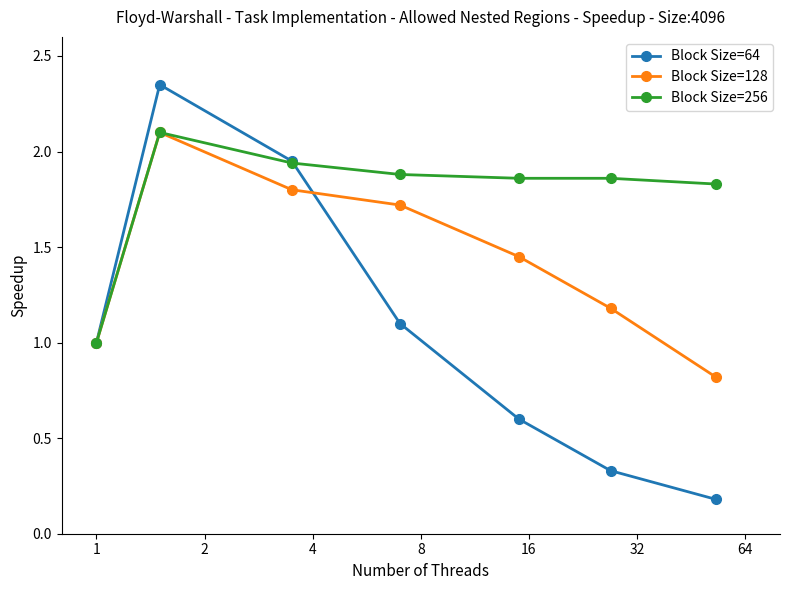

What is the difference between the maximum and minimum values in the Block Size=256 series?

1.1